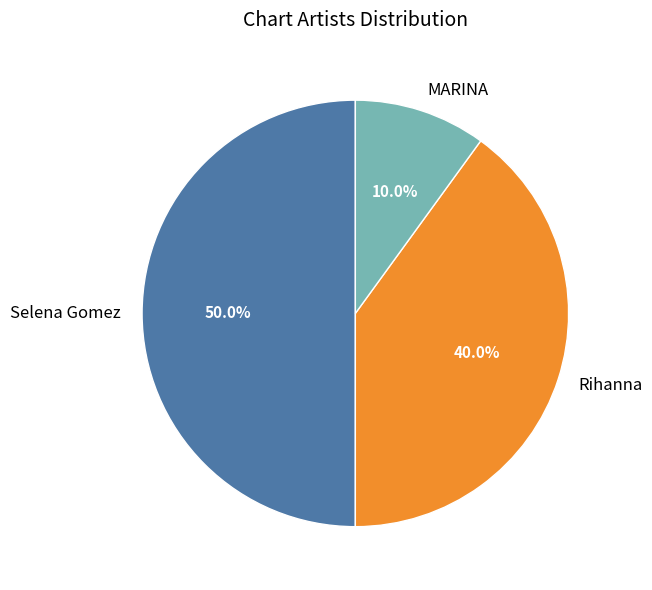

Which has a higher value, Rihanna or Selena Gomez?

Selena Gomez